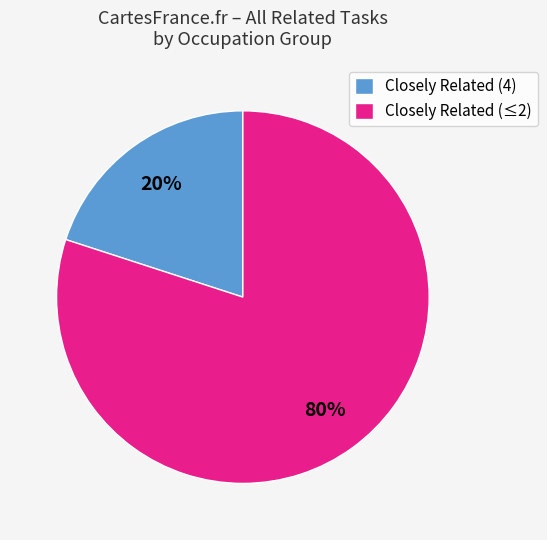

Is it true that Closely Related (4) is 20% of the pie?

True